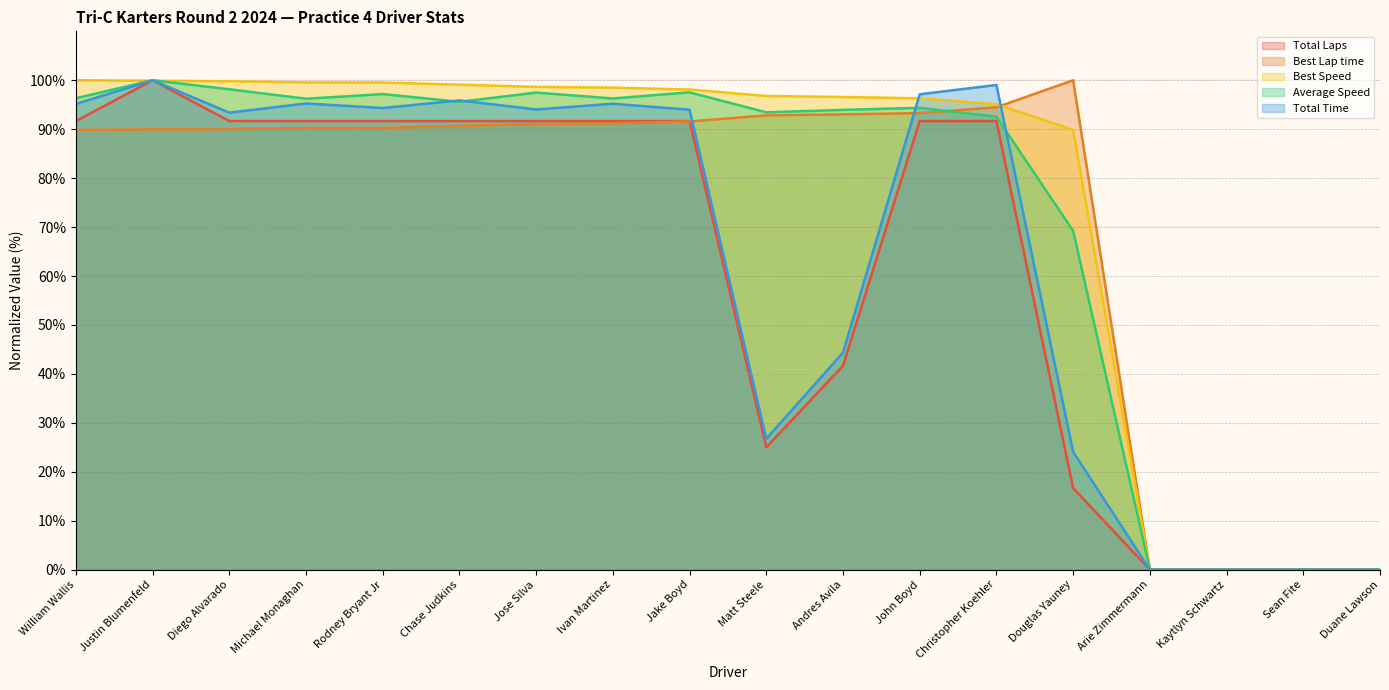

How many data points does each series have?

18